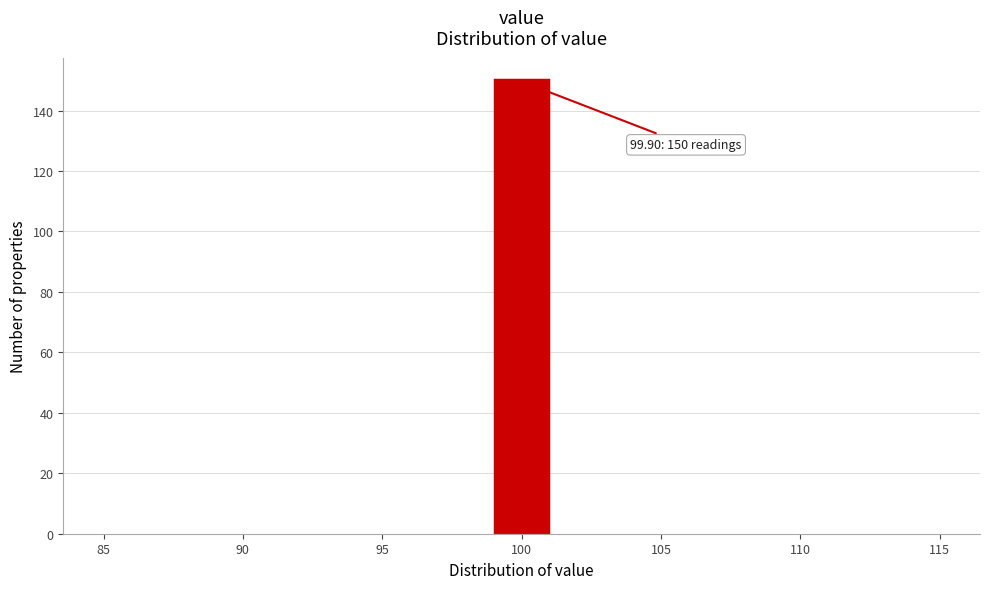

Which range on the x-axis has the tallest bar?

99 to 101